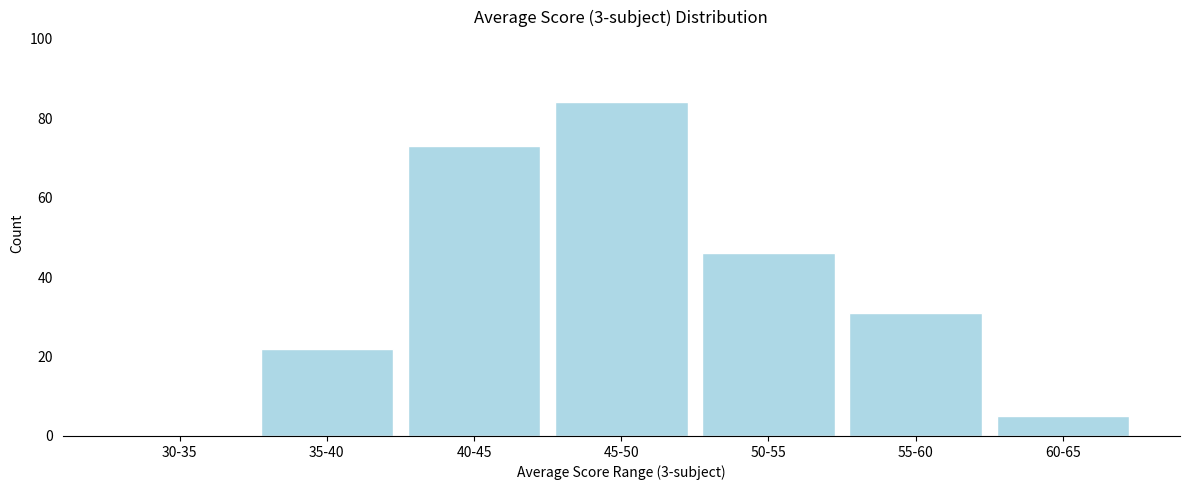

Reading left to right, extract all data points from this chart.

30-35=0	35-40=22	40-45=73	45-50=84	50-55=46	55-60=31	60-65=5